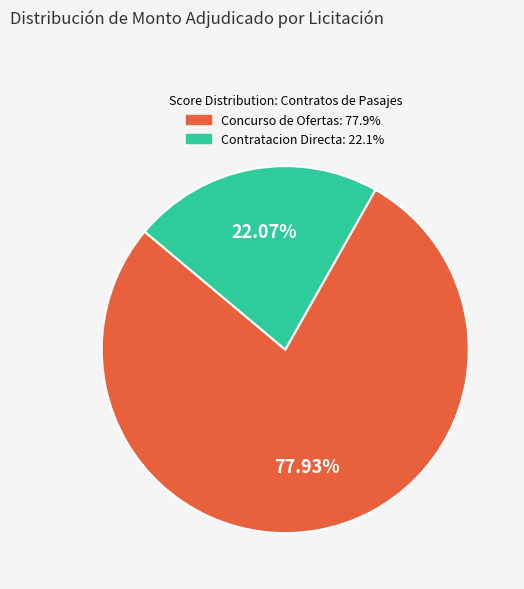

Is there any slice that represents more than half of the pie?

Yes